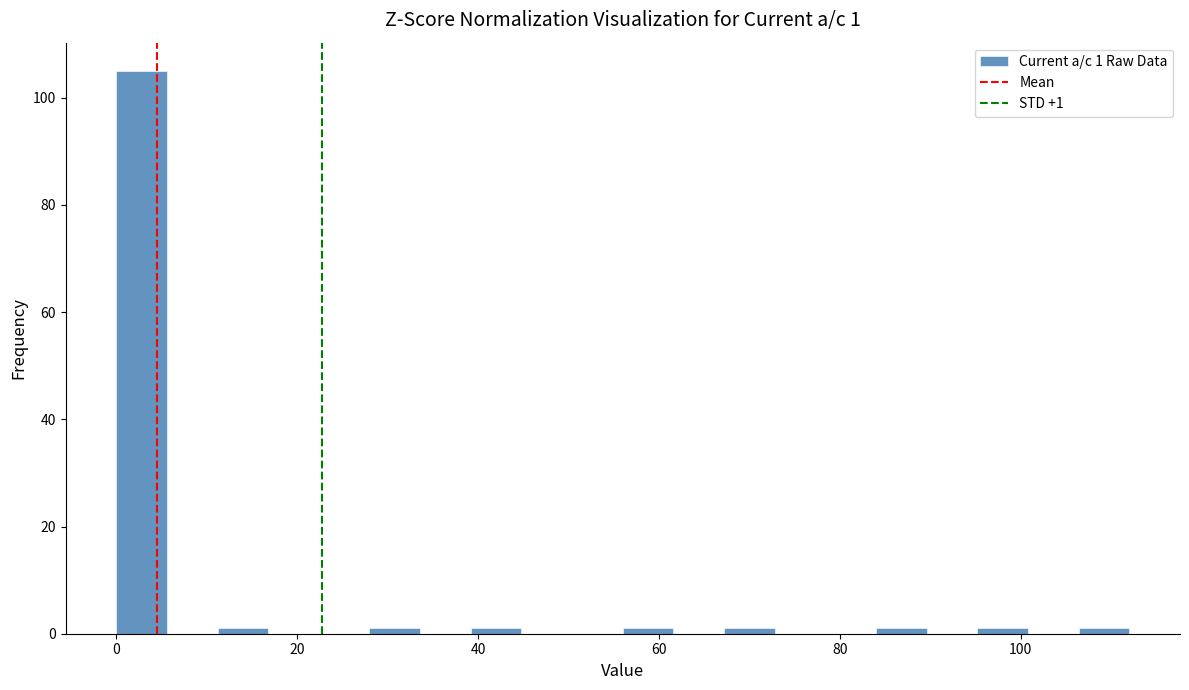

Read against the x-axis, roughly where is the centre of the tallest bar?

2